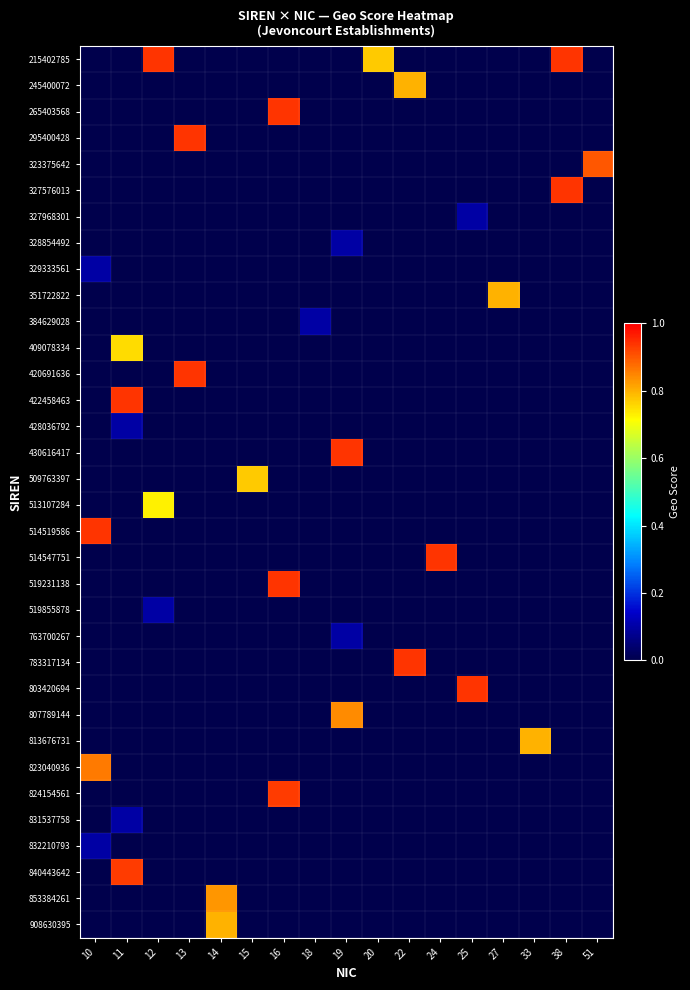

Between 10 and 20, which series saw the biggest shift?

514519586